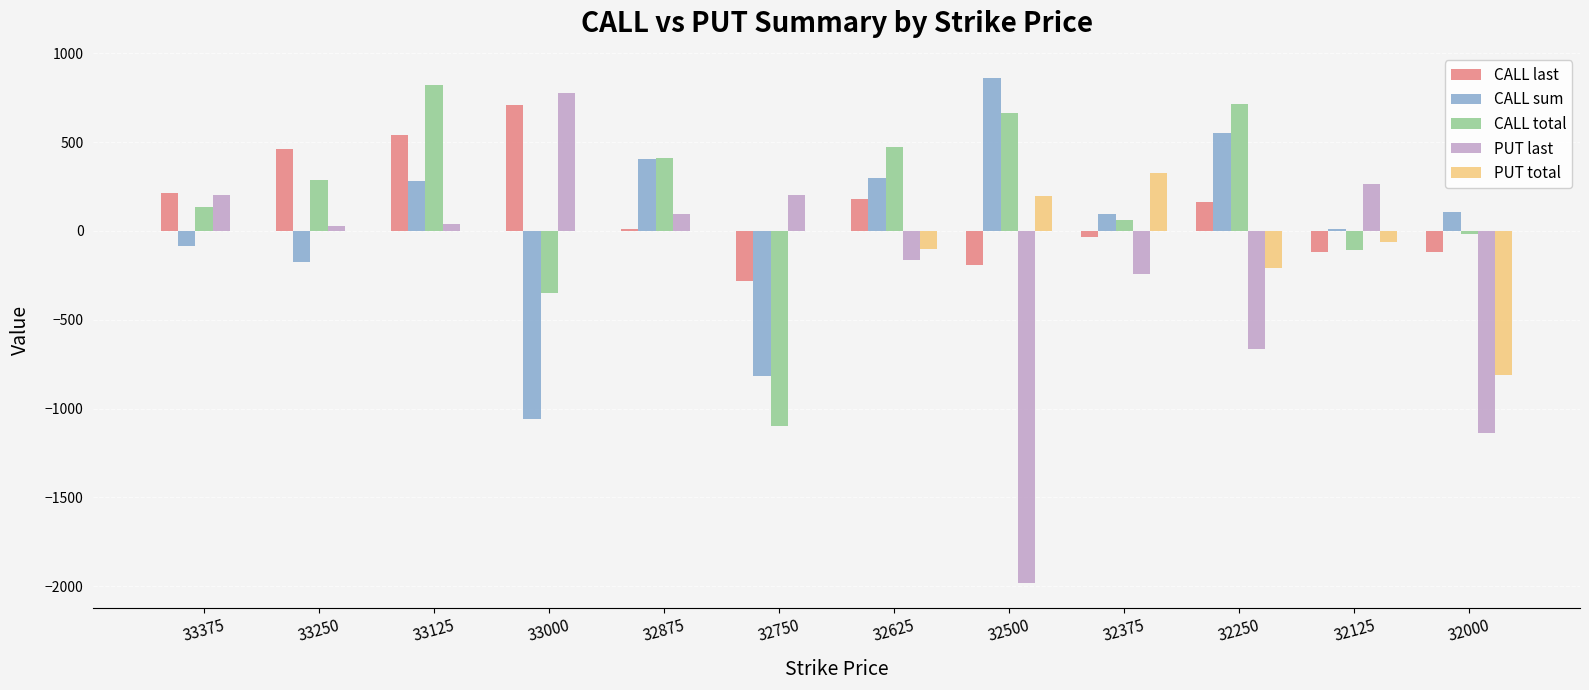

What is the average value of the PUT last series?

-215